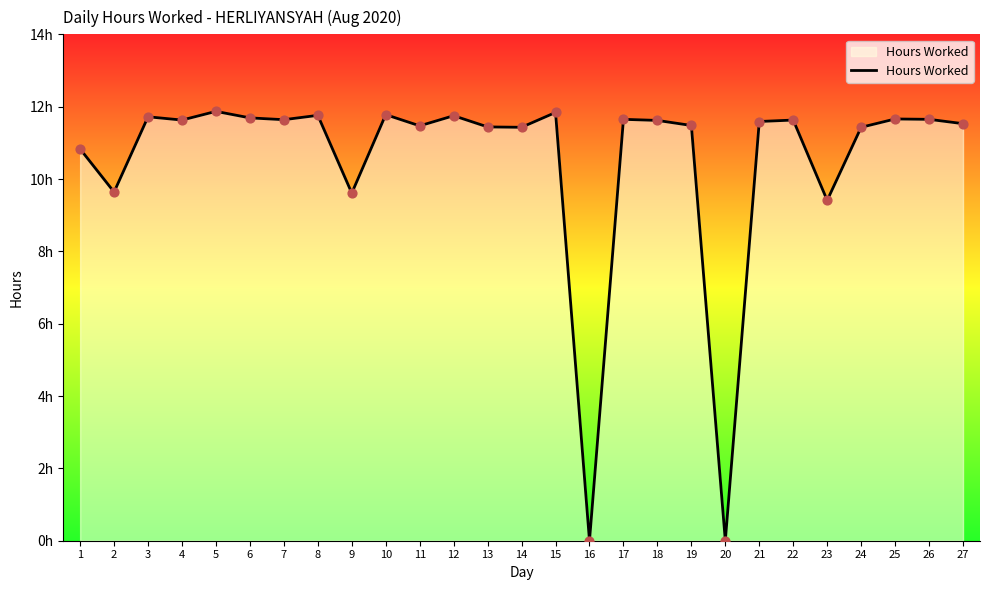

Approximately how many times larger is the value at 15 compared to 17?

1.0